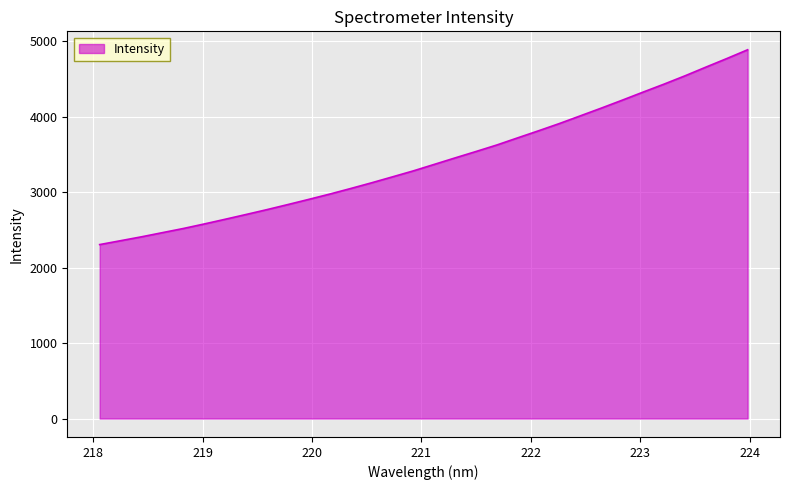

True or false: the data has more than 1 interior local peaks.

False